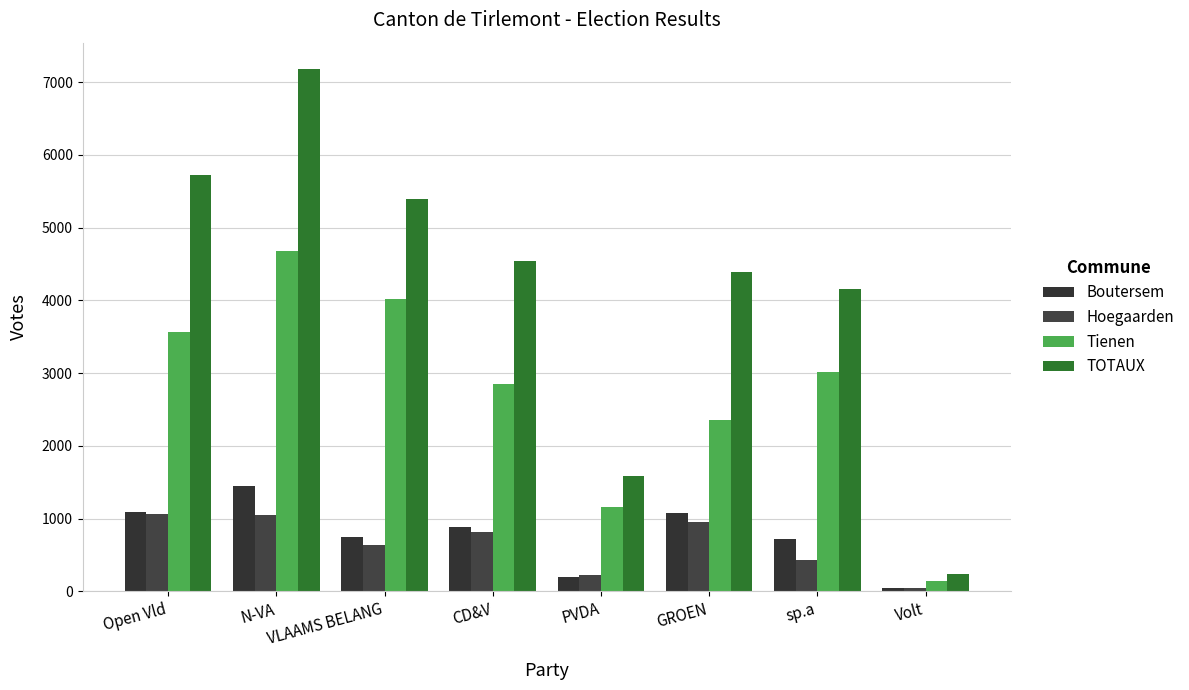

Reading right to left, transcribe all the data shown in this chart.

Boutersem: 45	713	1076	203	885	746	1453	1091
Hoegaarden: 52	430	955	223	814	633	1051	1067
Tienen: 144	3012	2359	1156	2845	4019	4680	3569
TOTAUX: 241	4155	4390	1582	4544	5398	7184	5727